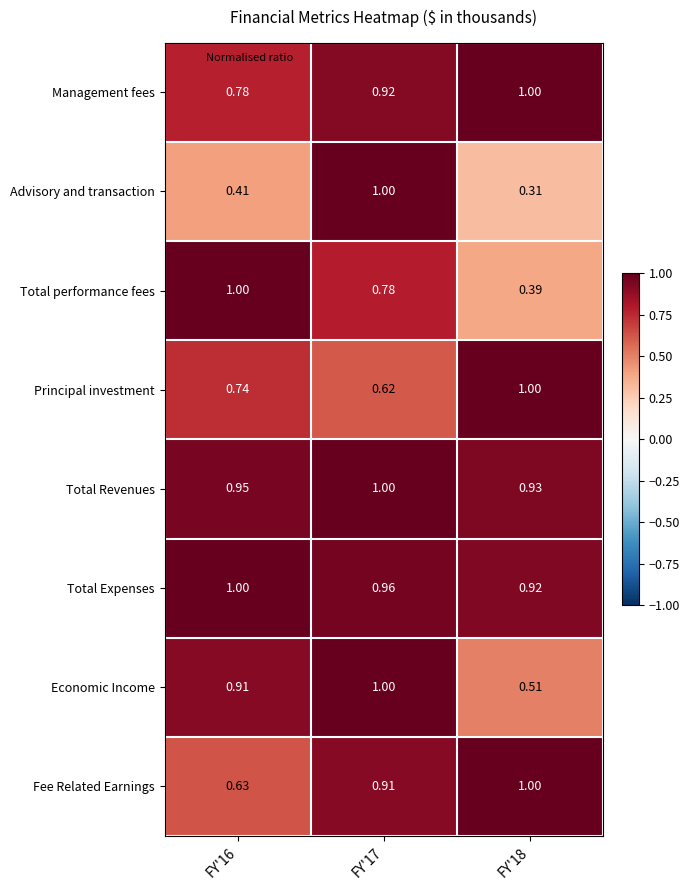

Which series changed the most between FY'17 and FY'18?

Advisory and transaction